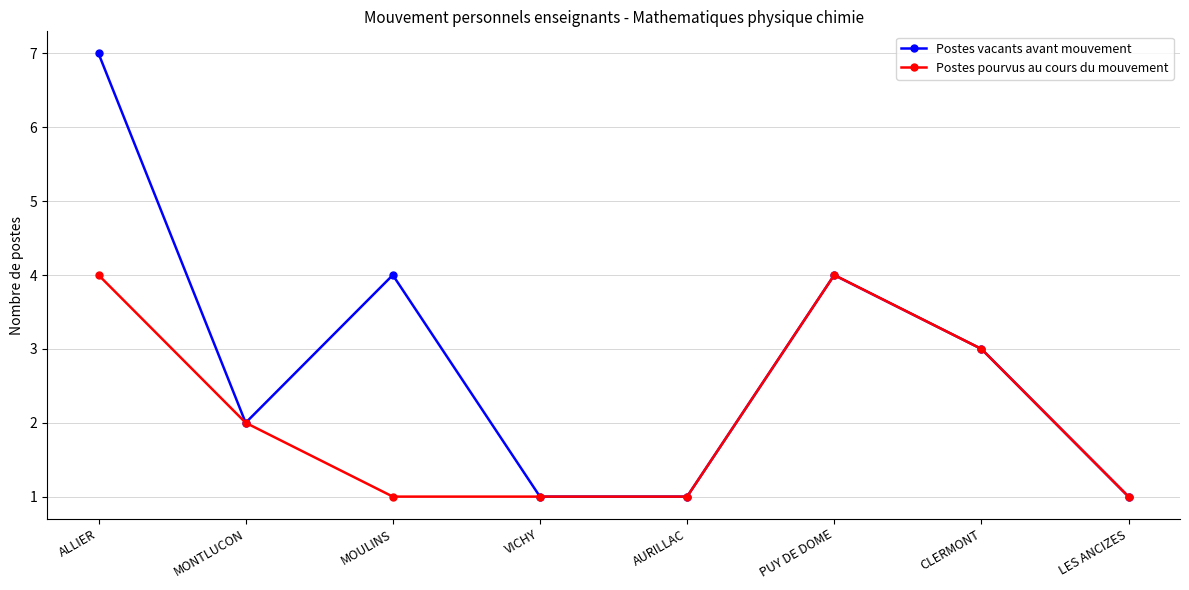

What is the label of the 8th point from the left?

LES ANCIZES